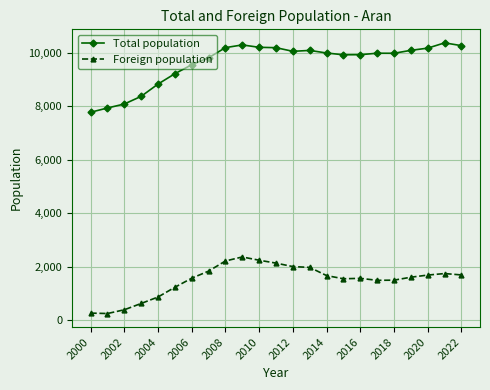

What is the value of the Foreign population point at the 11th from the left?

2249